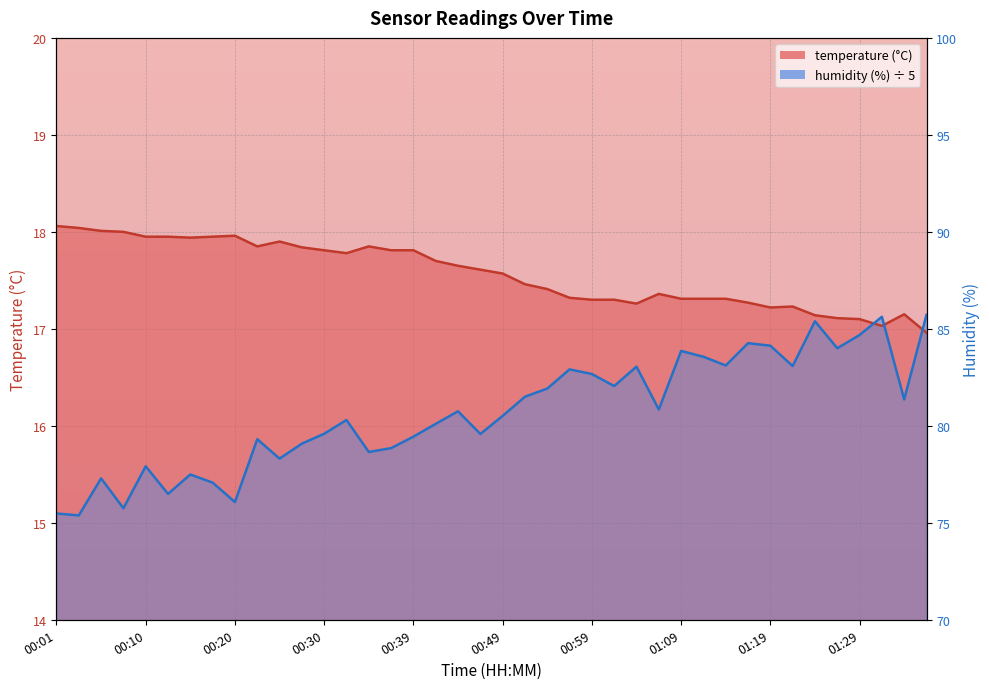

Which has a higher value, 00:52 or 00:08?

00:08